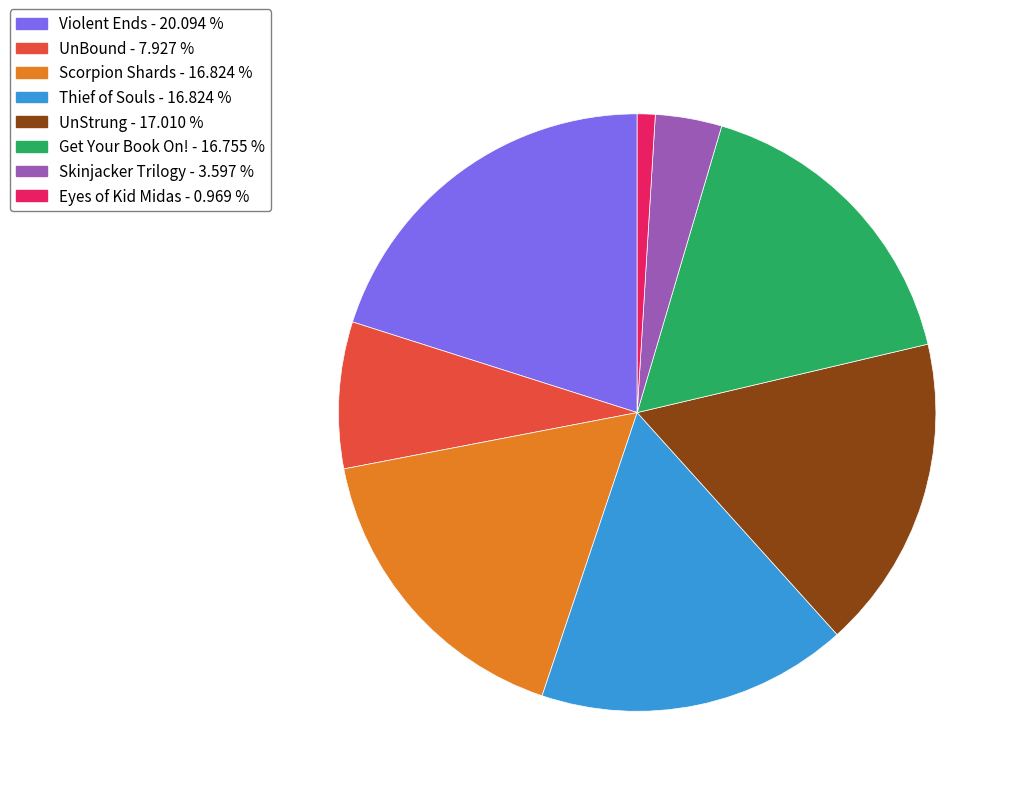

Does Thief of Souls represent more than half of the total?

No